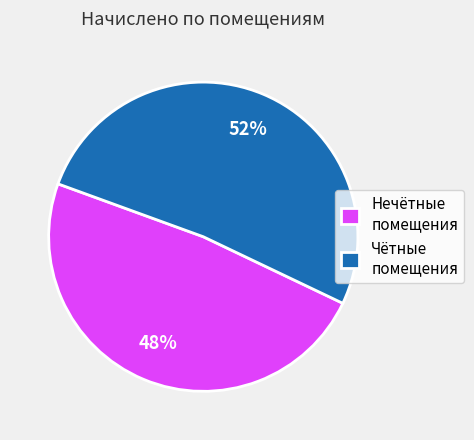

To the nearest percent, what is the combined percentage of Нечётные помещения and Чётные помещения?

100%